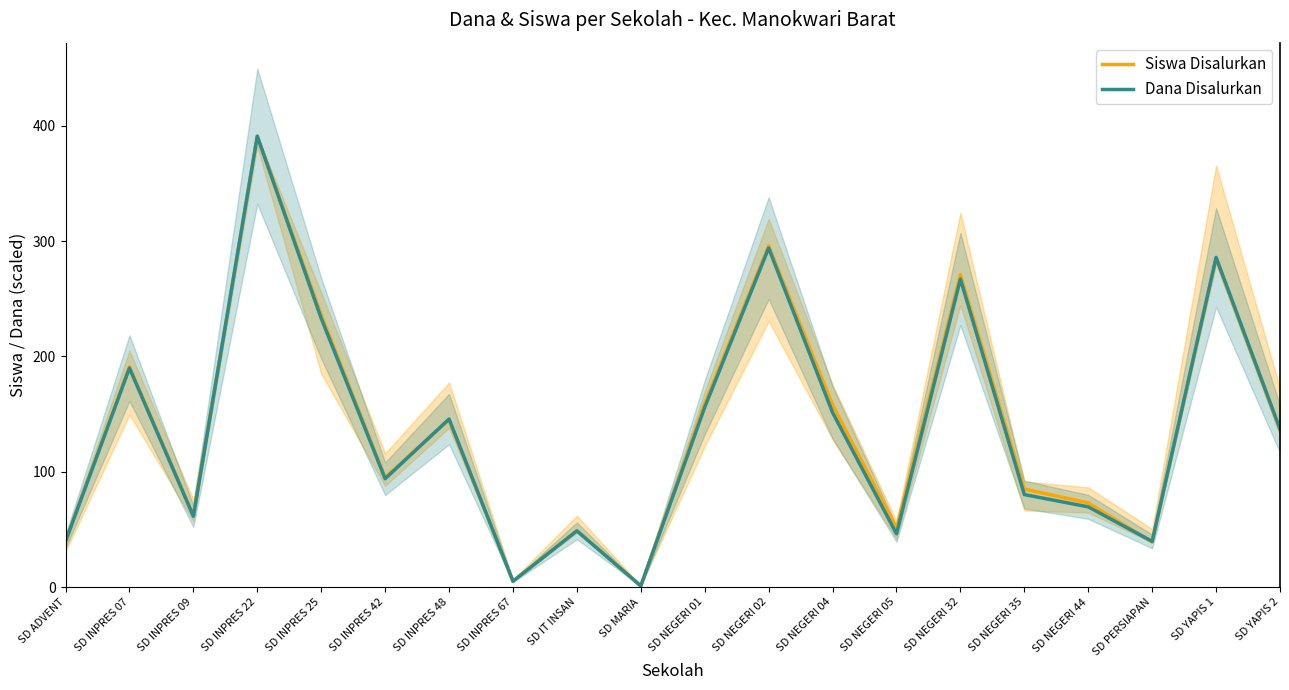

At SD MARIA, list the series in order from smallest to largest.

Siswa Disalurkan, Dana Disalurkan